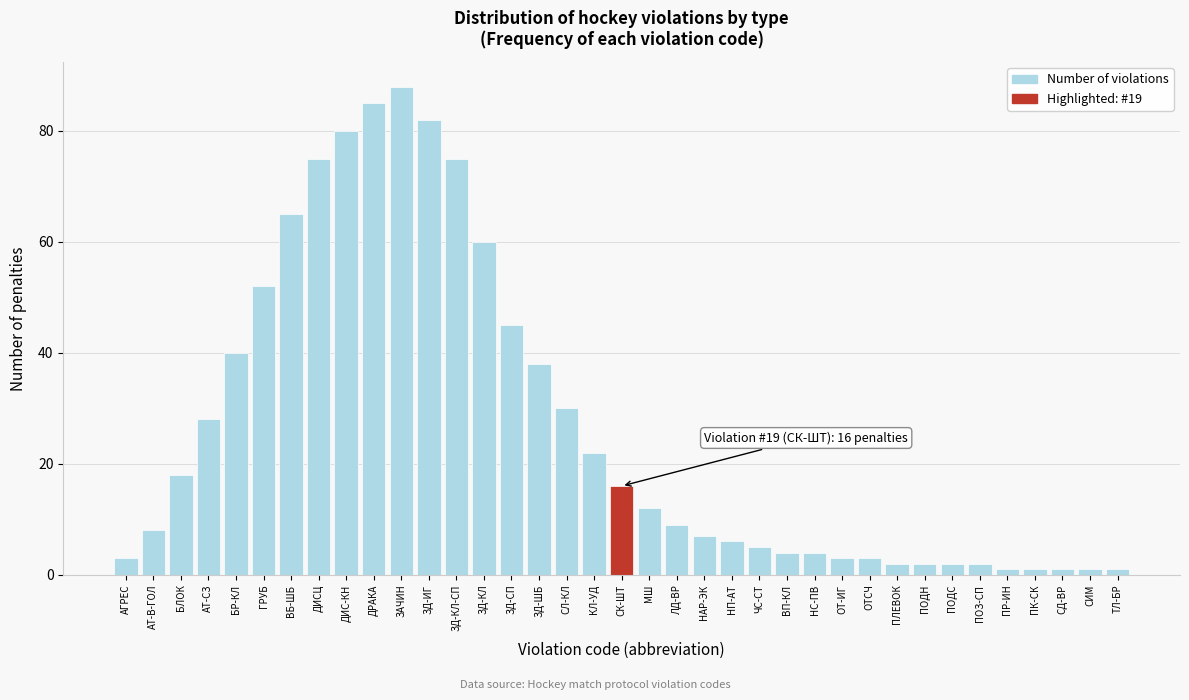

Where is the data nearest to the value 44?

ЗД-СП